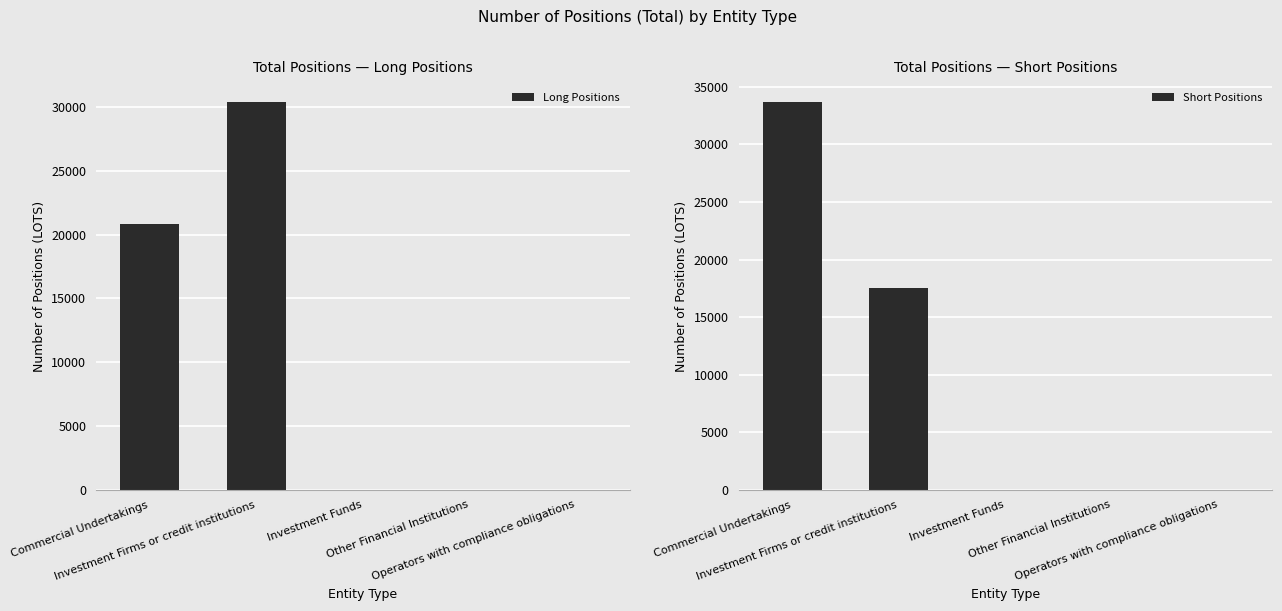

The Long Positions series shows -17666.5 at Other Financial Institutions. True or false?

False